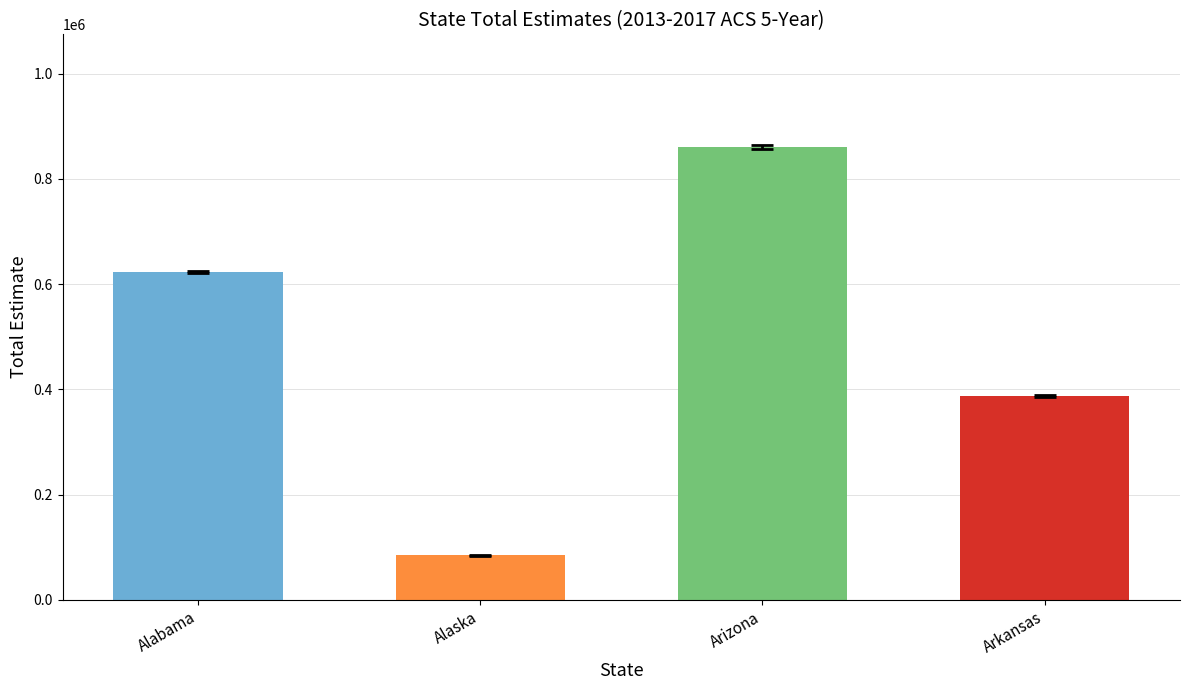

List the labels in order of value, largest first.

Arizona, Alabama, Arkansas, Alaska